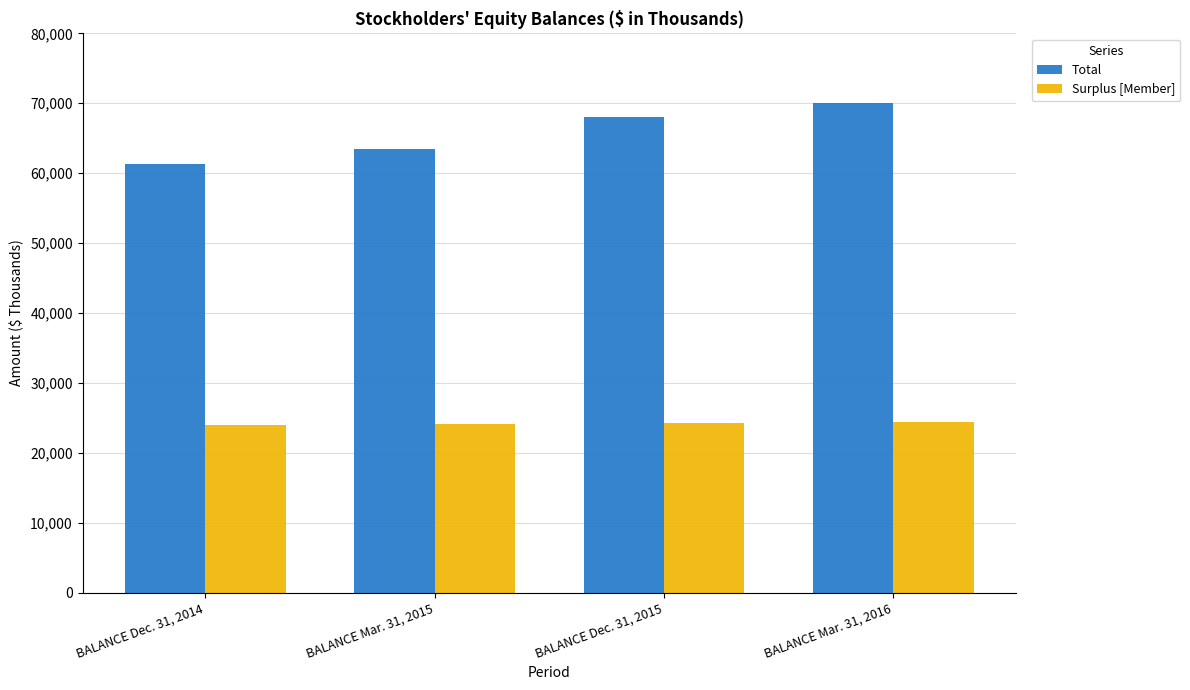

What is the difference between the Total values at BALANCE Dec. 31, 2014 and BALANCE Mar. 31, 2016?

8744